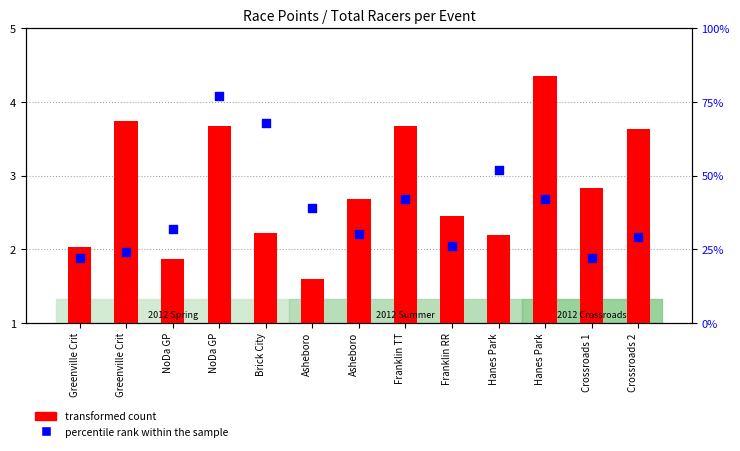

Which series contains the highest Y value?

percentile rank within the sample